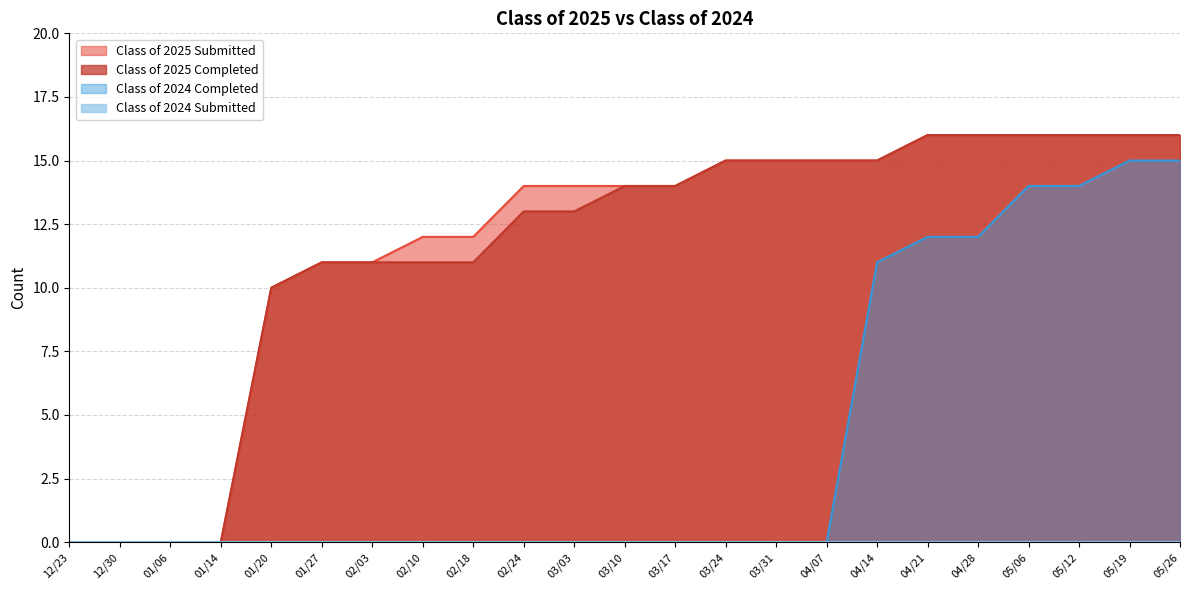

What position from the right is 02/18?

15